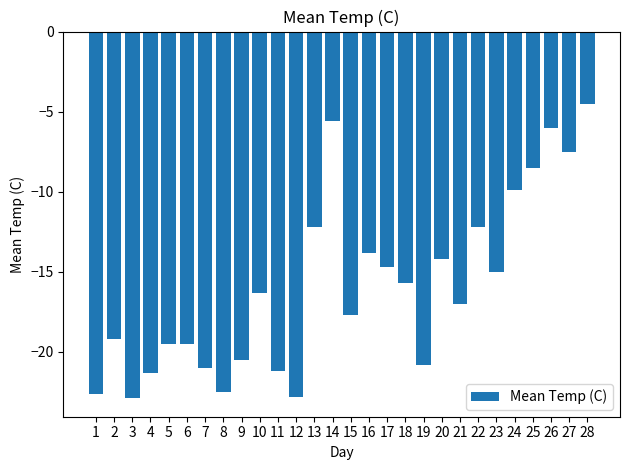

True or false: the data shows -13.8 at 16.

True